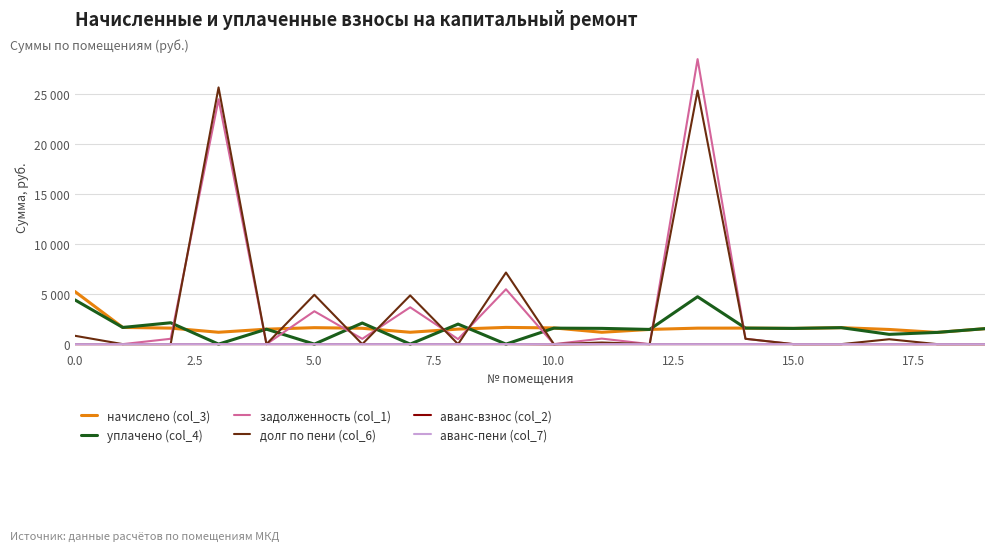

In начислено (col_3), how many points are lower than both neighbors (excluding endpoints)?

5